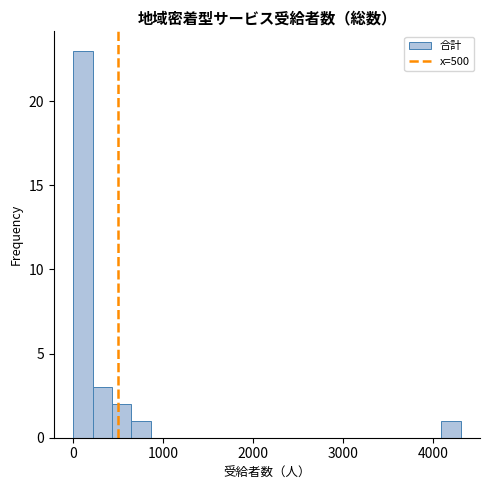

Around what value on the x-axis is the tallest bar? Give the approximate position of its centre, as read against the axis.

100